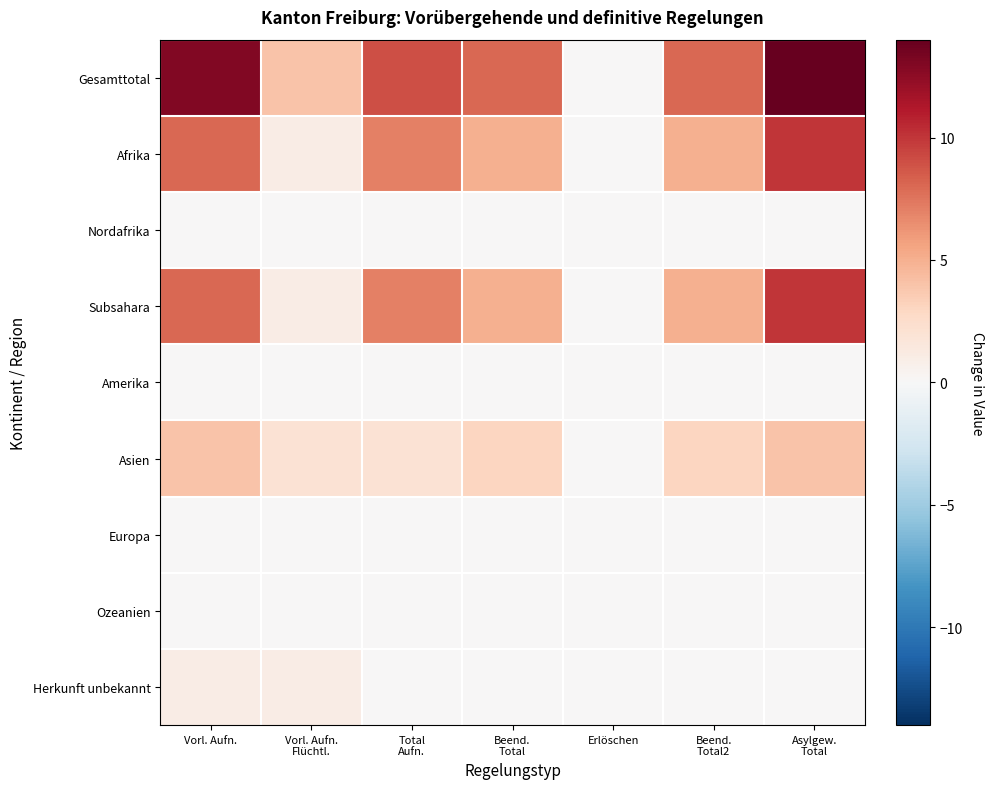

What is the total value across all series at Beend.
Total?

21